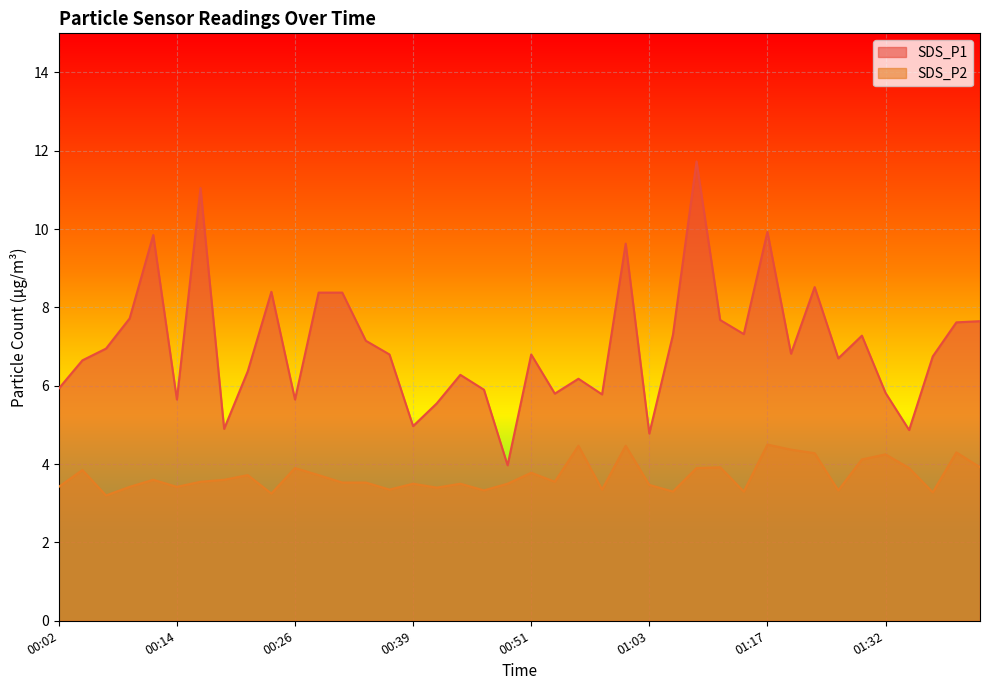

What is the difference between the second highest and minimum values in the SDS_P1 series?

7.1